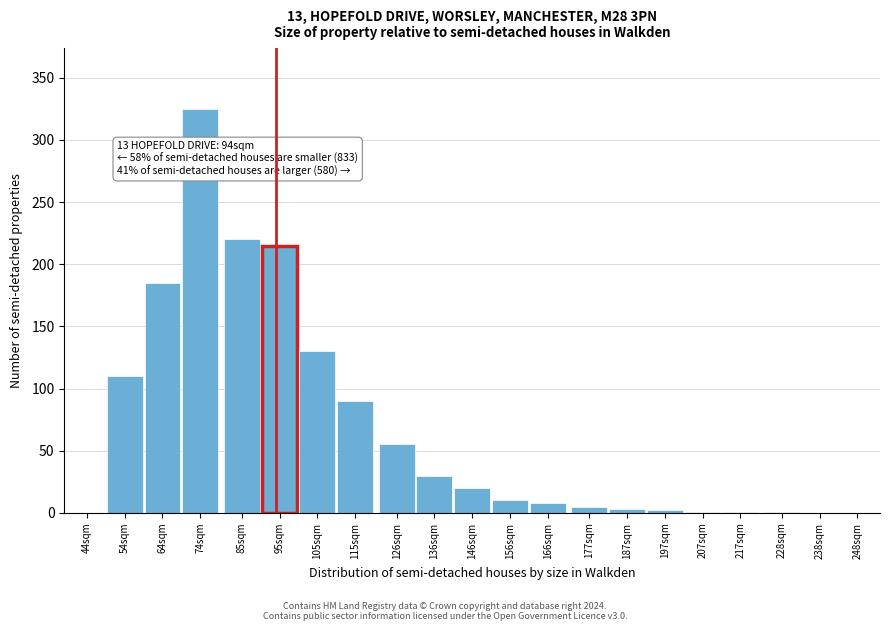

Where is the data nearest to the value 162?

64sqm